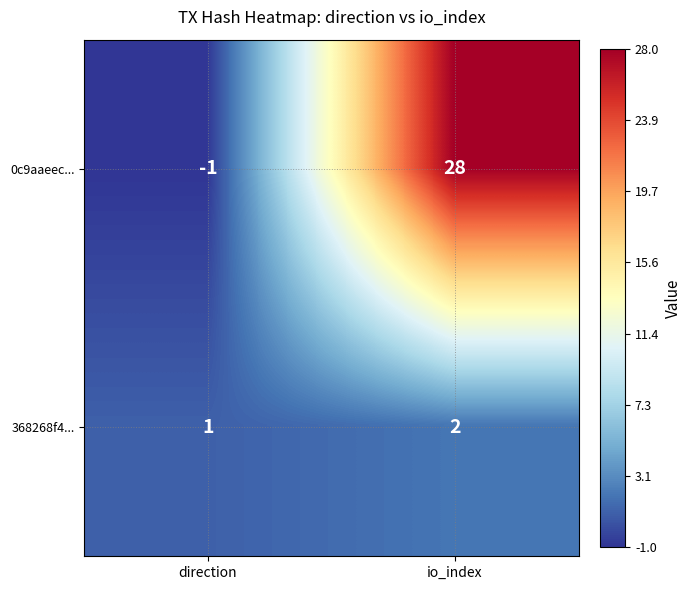

At which label is 0c9aaeec... closest to 13?

direction